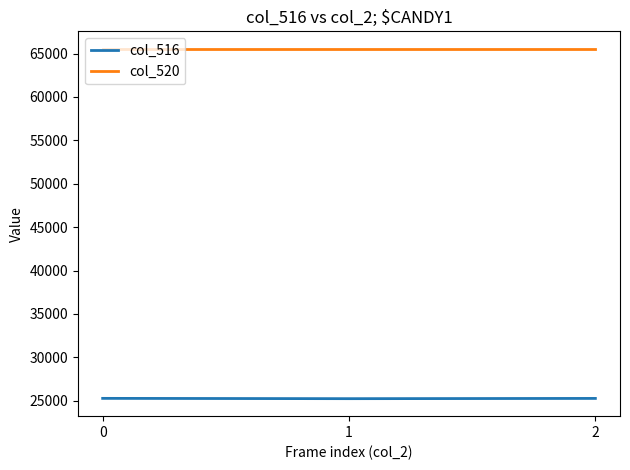

Does the chart display data point markers on the line(s)?

No